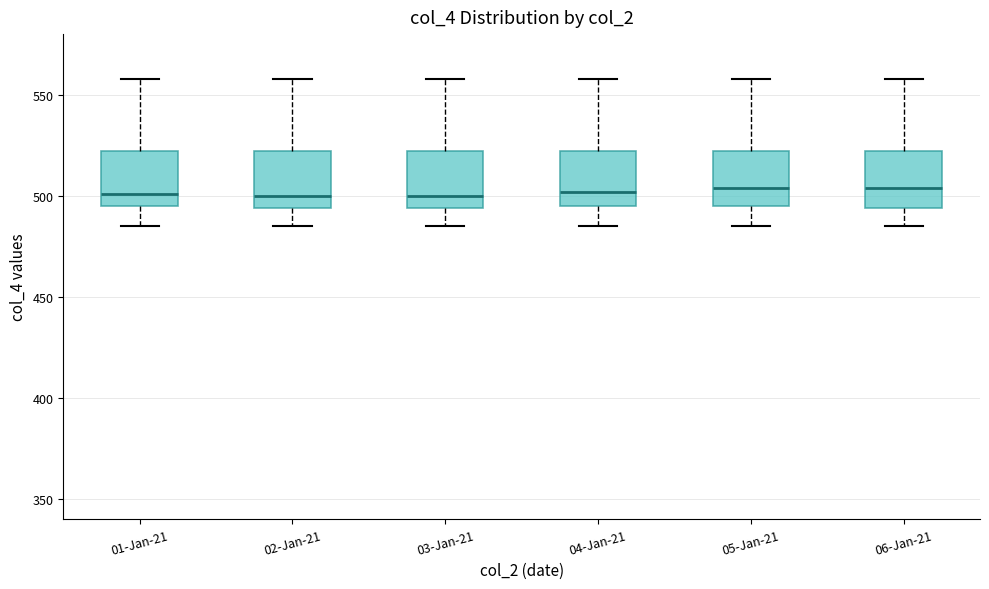

Where is the lower edge of the box for 02-Jan-21 on the y-axis? The values are not printed on the chart, so give them approximately, as read against the axis.

495